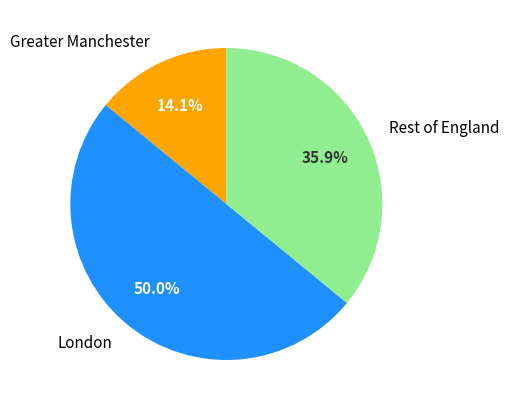

True or false: Rest of England accounts for 36% of the total.

True